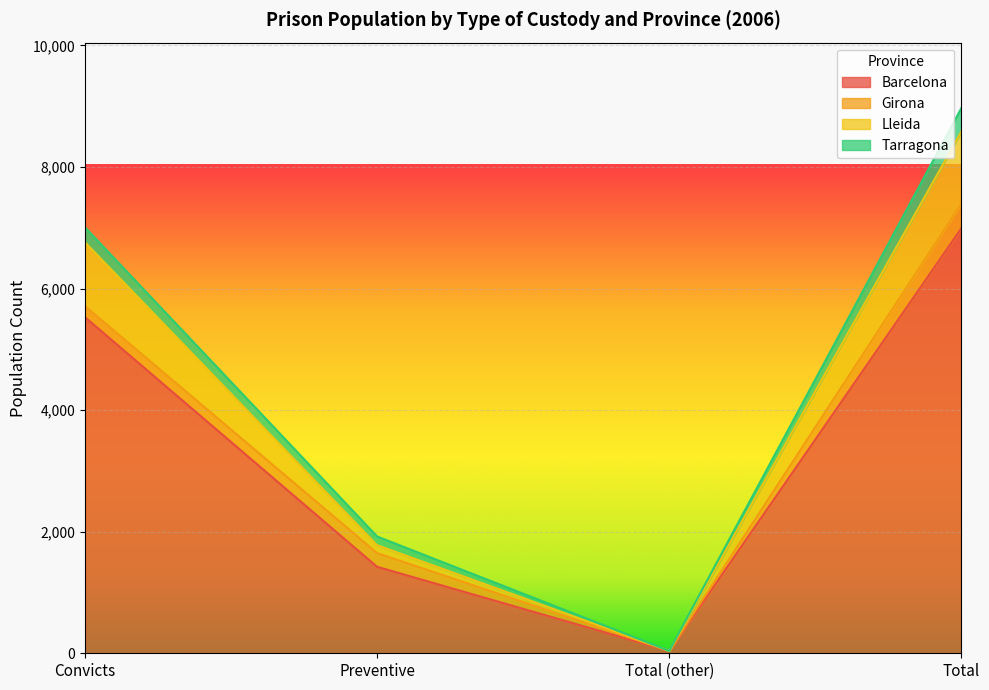

Which label corresponds to the largest value in the chart?

Total